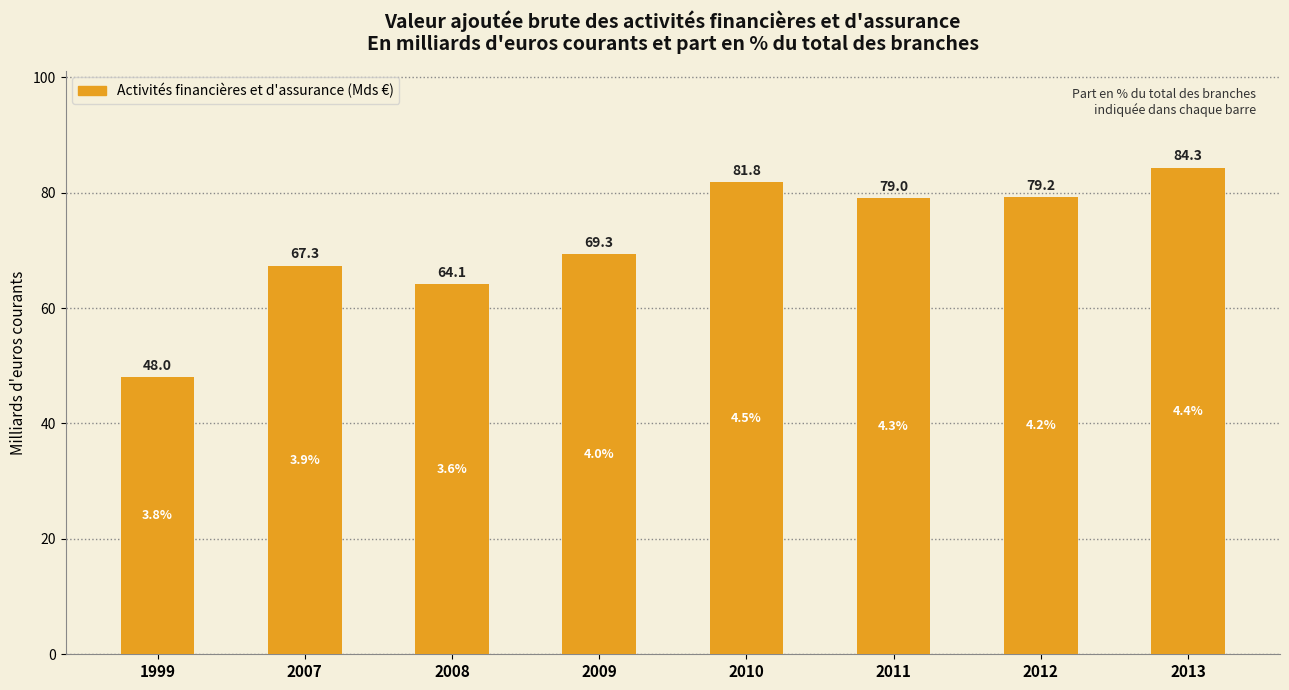

Is it true that the value at 2007 is 67.3?

True